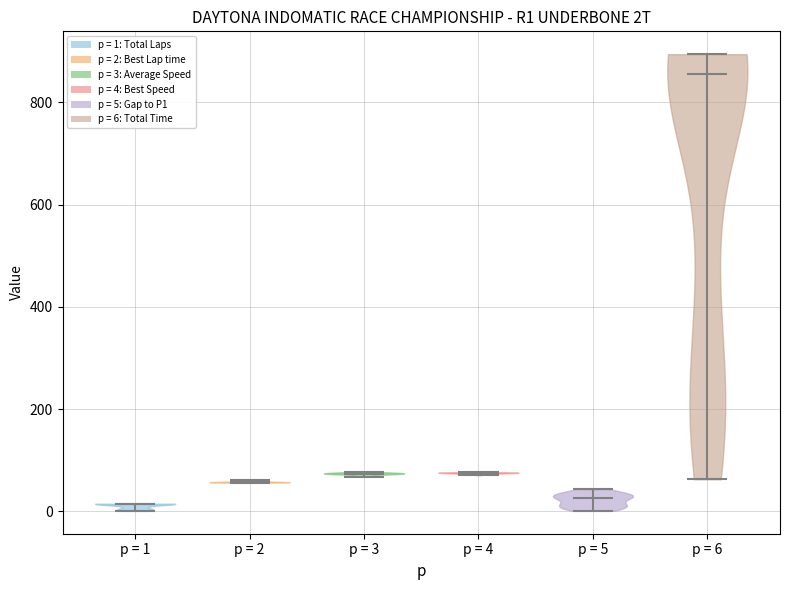

Which violin has the highest median line?

p = 6